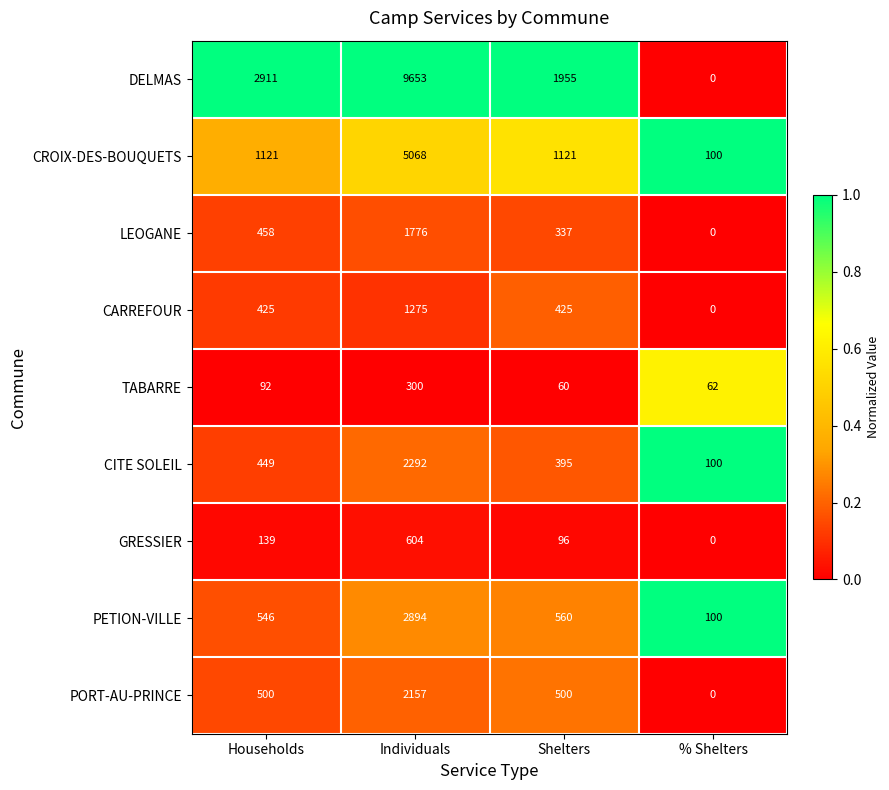

Count the number of categories in the chart.

4